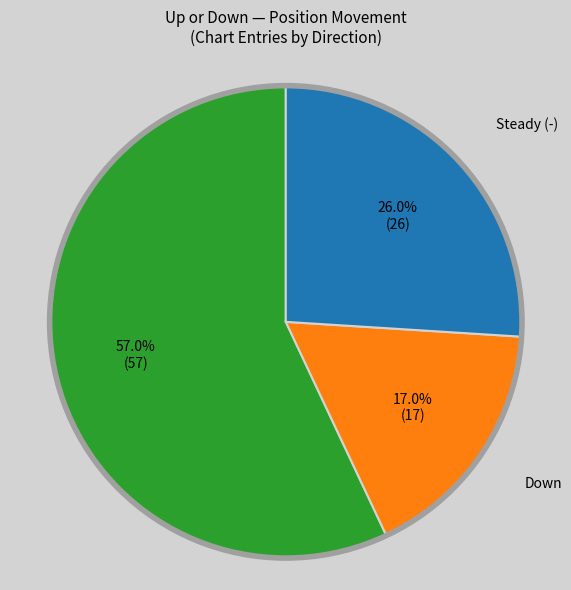

Does any single category account for the majority?

Yes